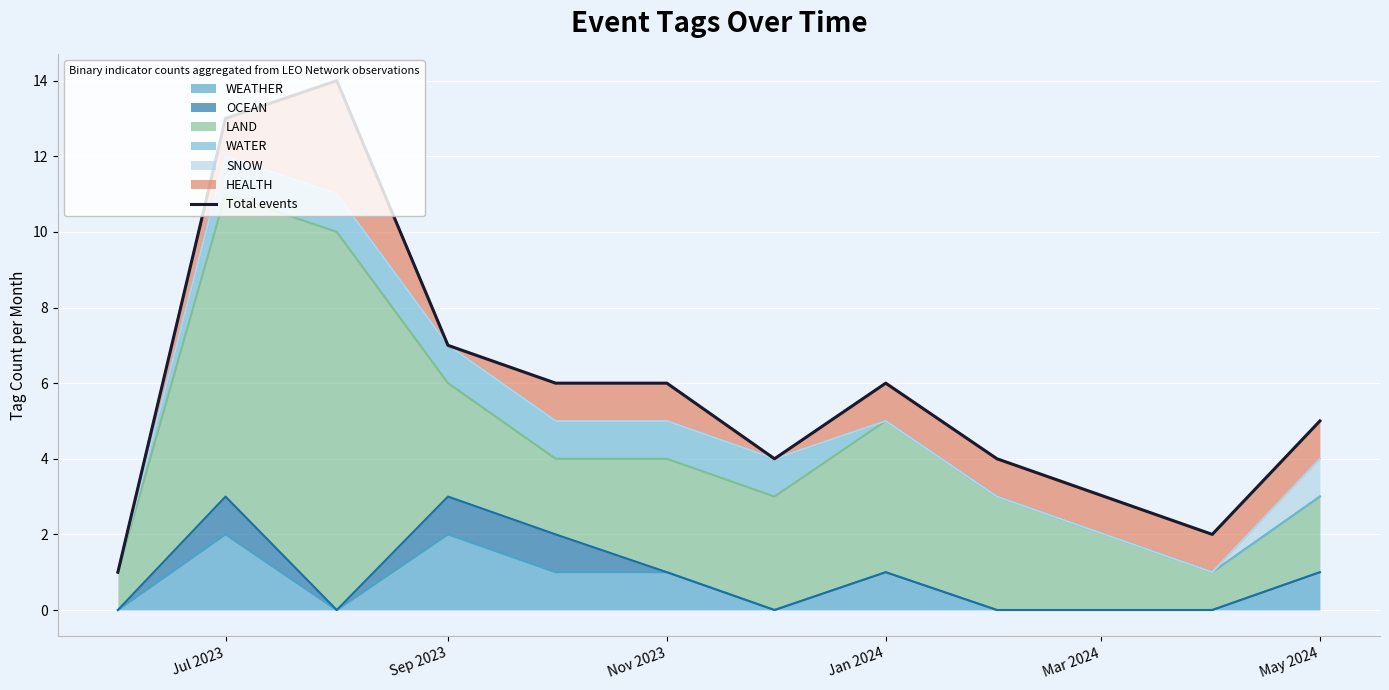

What is the average value?

6